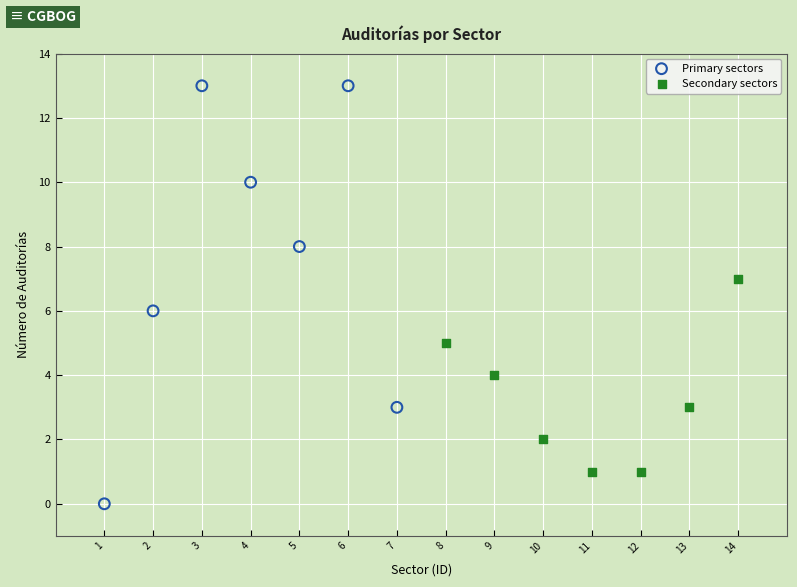

Which series reaches the maximum Y coordinate?

Primary sectors